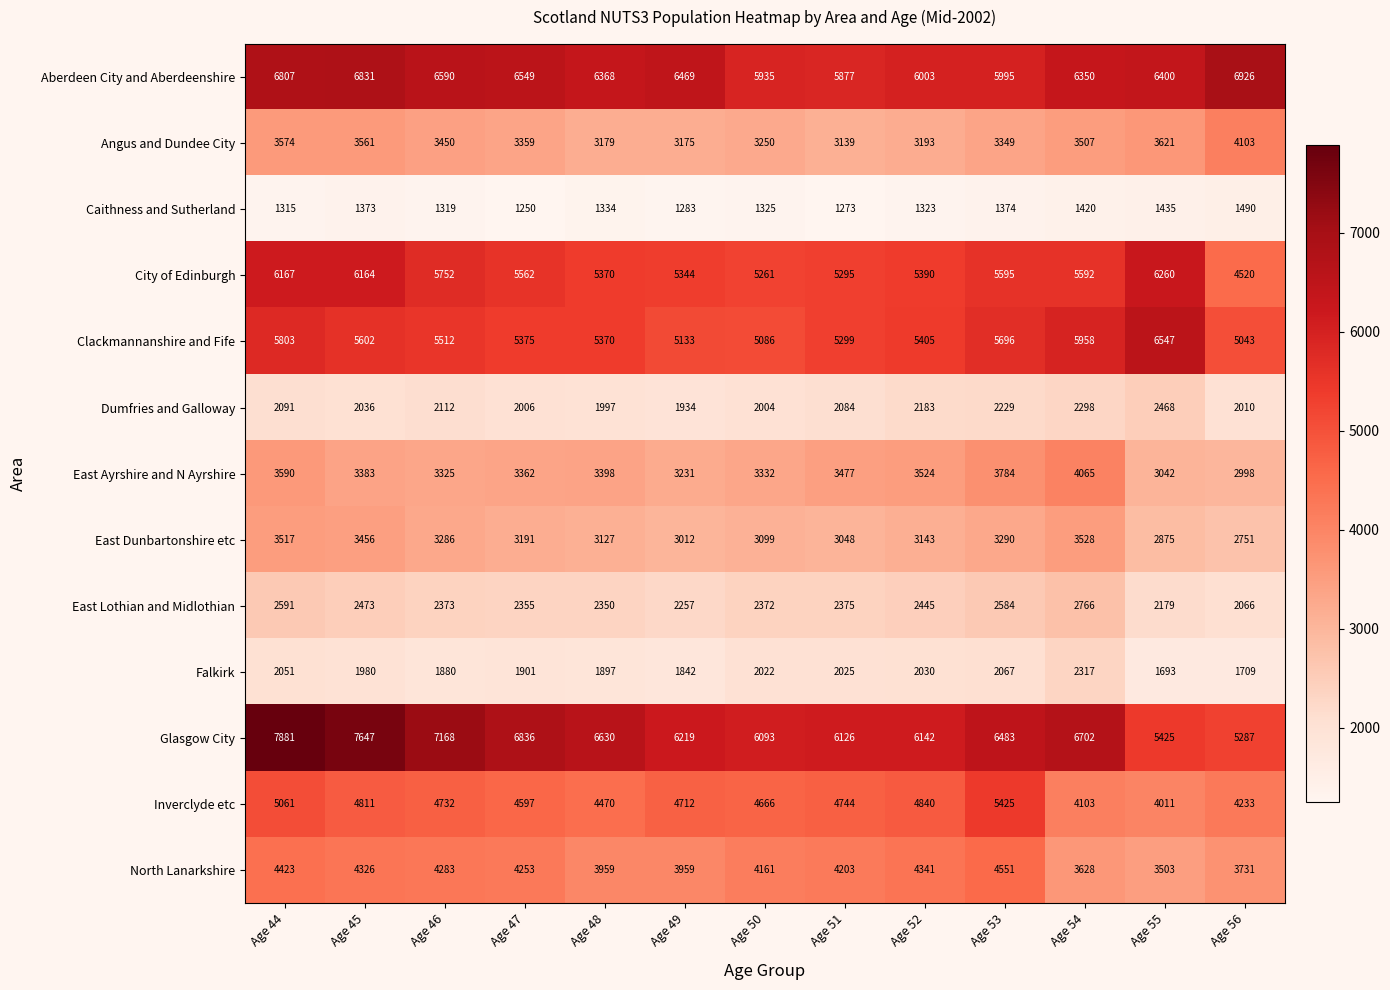

At which category is the sum across all series the highest?

Age 44